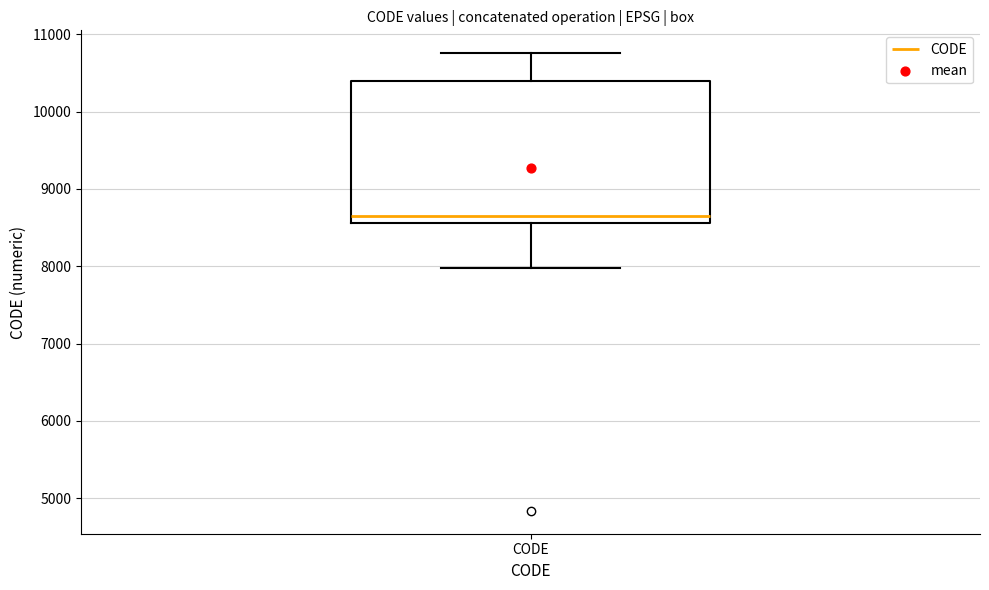

Transcribe this box plot: give where the median line is, the range the box spans, and where the two whiskers end, as read against the y-axis. The values are not printed on the chart, so give them approximately, as read against the axis.

median 8700, box 8600 to 10400, whiskers 8000 to 10800